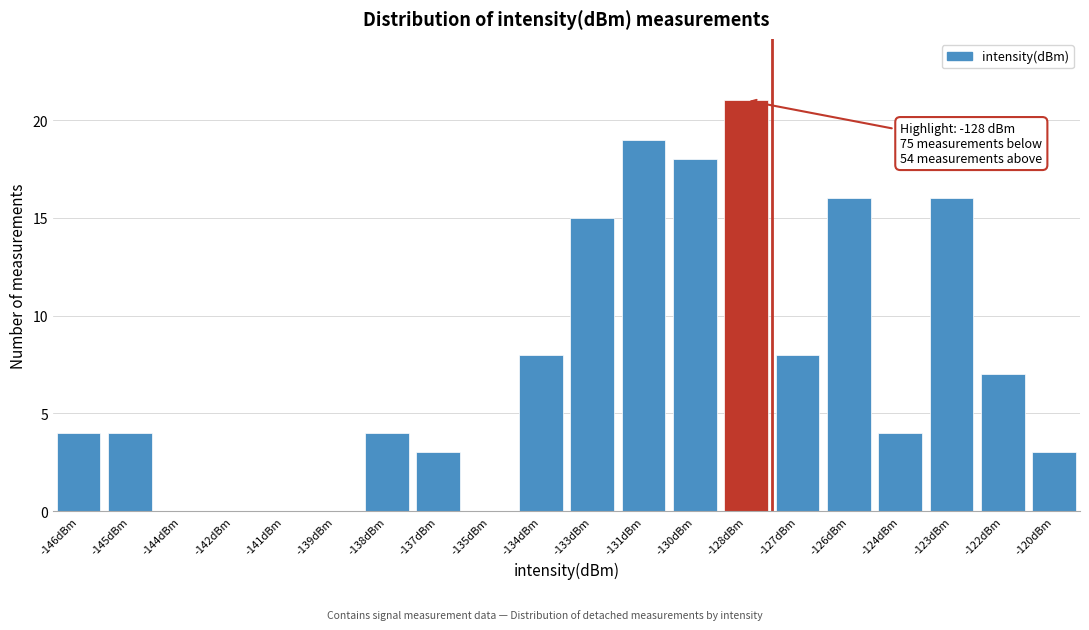

Reading left to right, list all the values displayed in this chart.

-146dBm=4	-145dBm=4	-144dBm=0	-142dBm=0	-141dBm=0	-139dBm=0	-138dBm=4	-137dBm=3	-135dBm=0	-134dBm=8	-133dBm=15	-131dBm=19	-130dBm=18	-128dBm=21	-127dBm=8	-126dBm=16	-124dBm=4	-123dBm=16	-122dBm=7	-120dBm=3